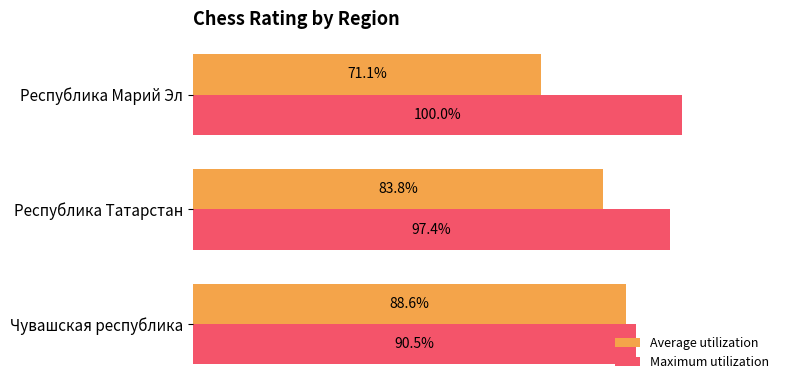

At which label does Maximum utilization reach its peak?

Республика Марий Эл